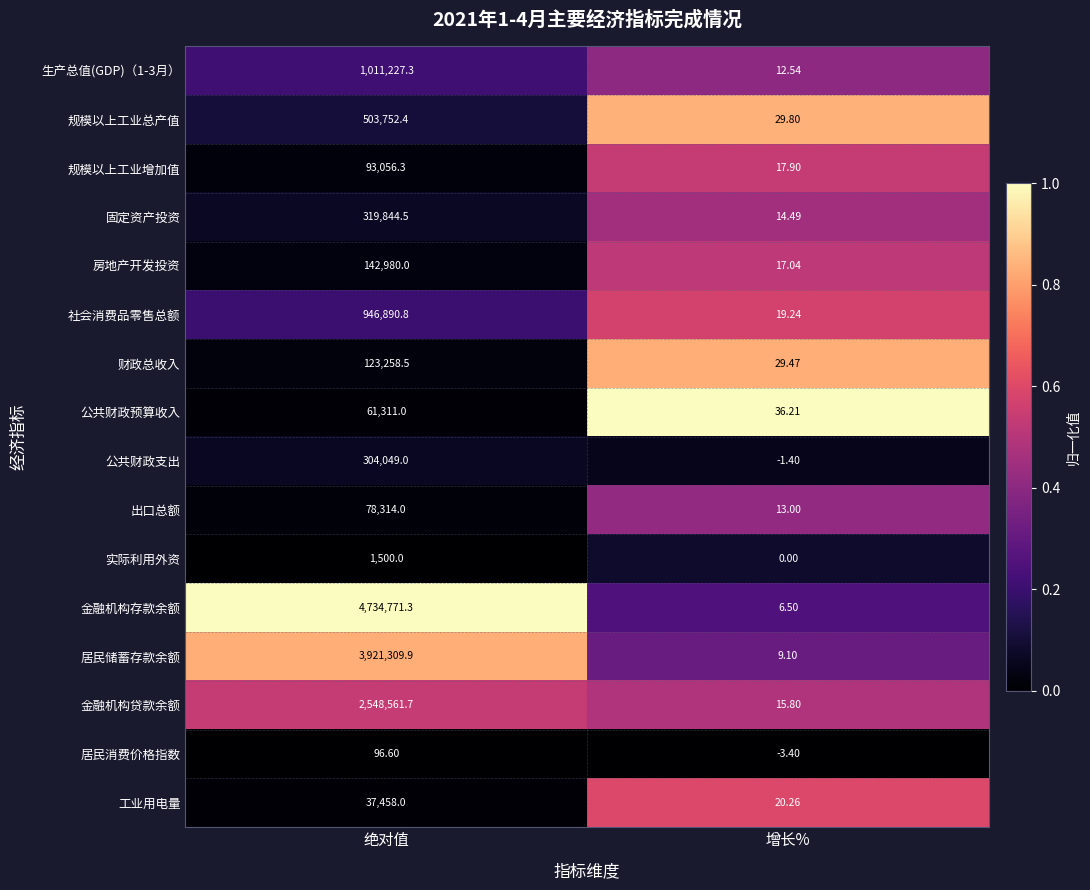

List the labels in order of 规模以上工业总产值 value, smallest first.

增长%, 绝对值